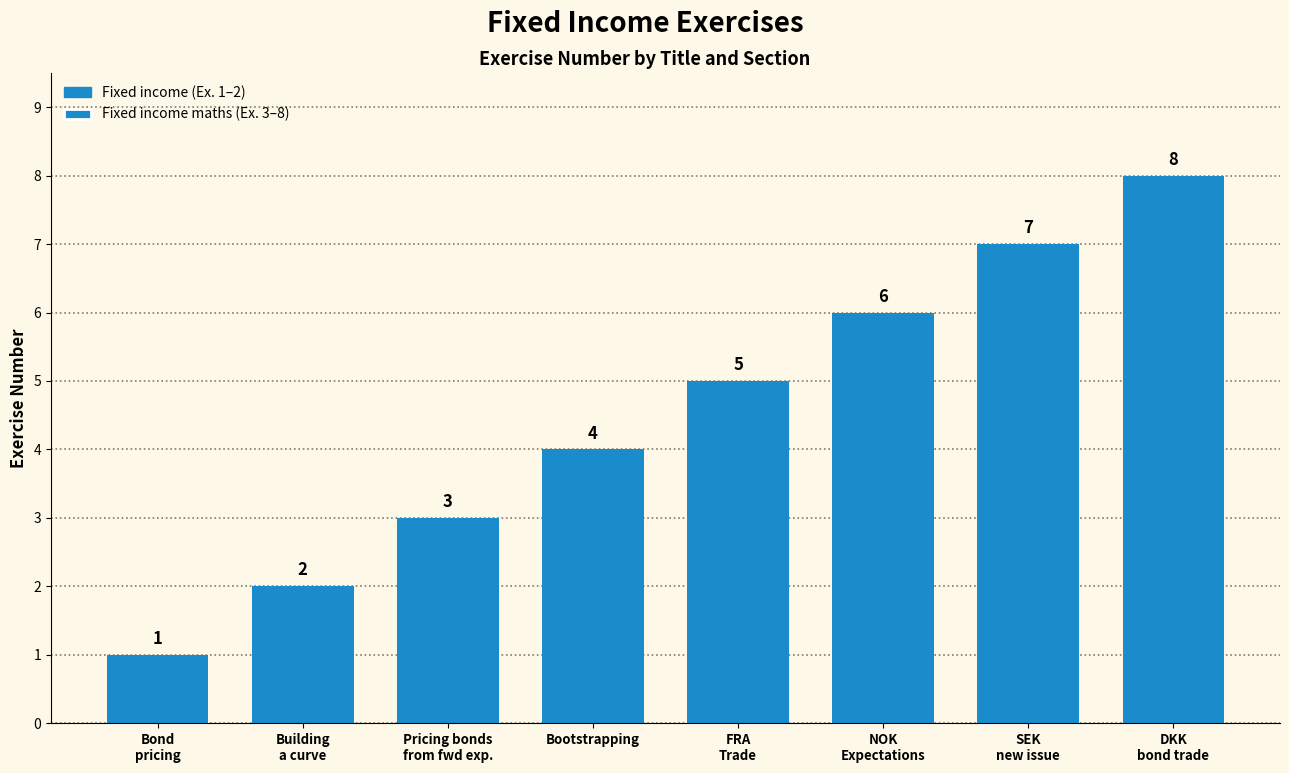

Count the values in the range 3 to 7.

5